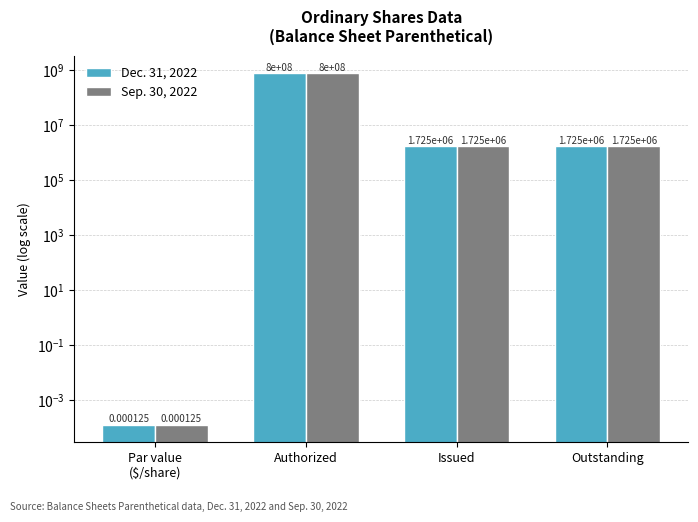

Which label corresponds to the smallest value in the chart?

Par value
($/share)